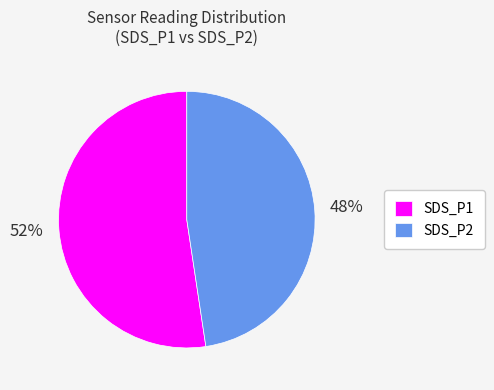

Do SDS_P1 and SDS_P2 together represent more than half of the pie?

Yes